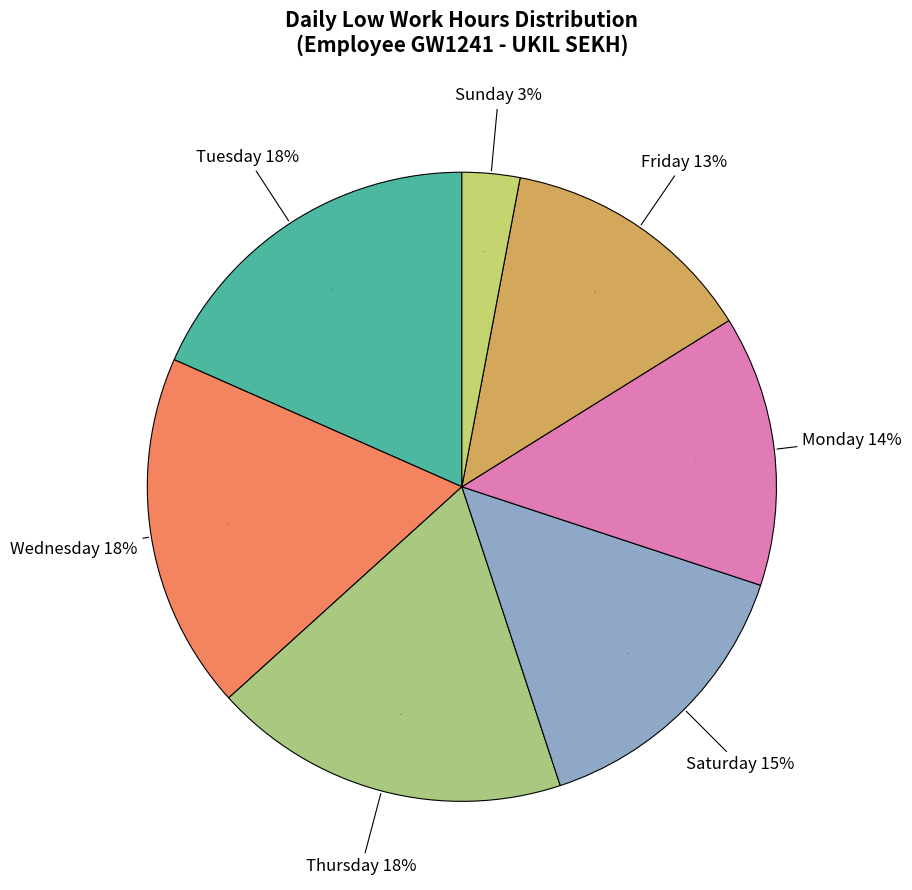

Does 11-Thu represent more than half of the total?

No